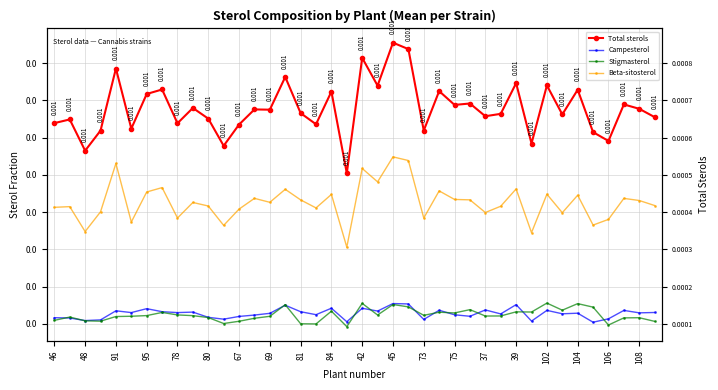

Rank the series by their maximum value, from lowest to highest.

Campesterol, Stigmasterol, Beta-sitosterol, Total sterols